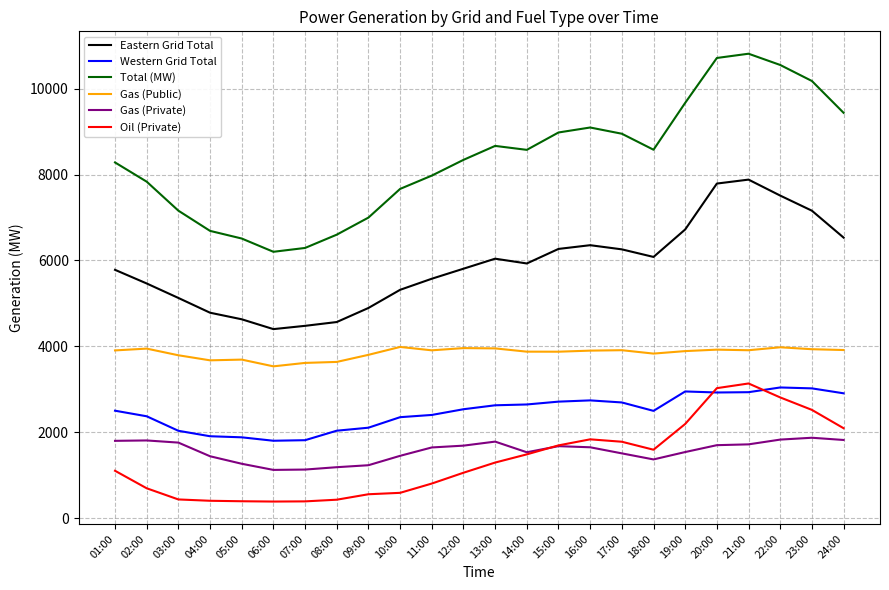

Which series has the largest total across all categories?

Total (MW)